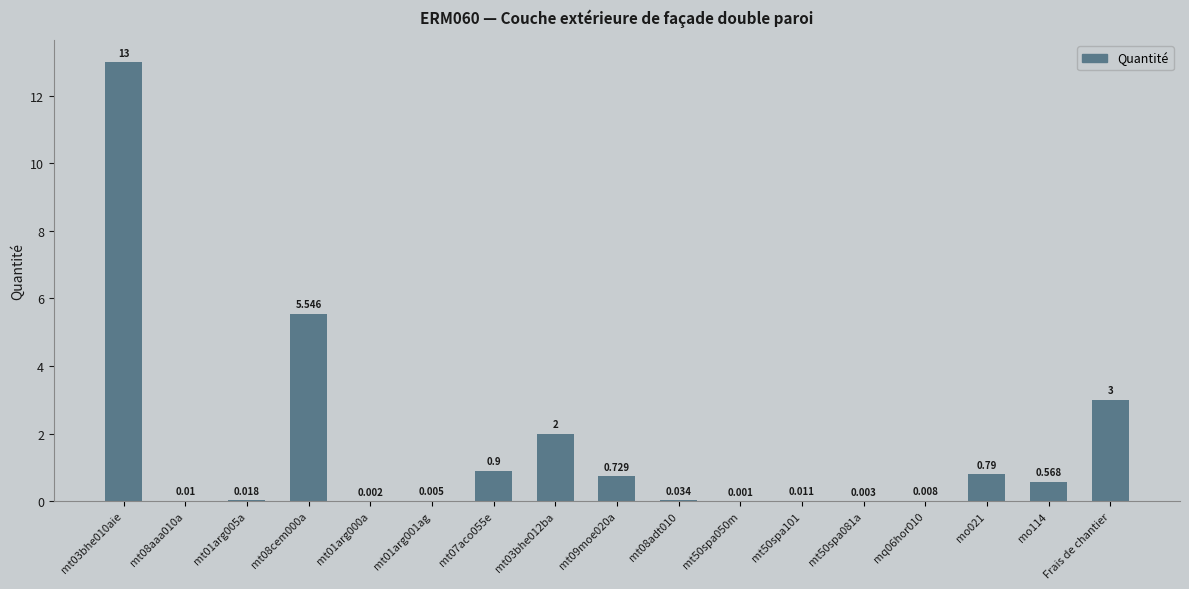

Between Frais de chantier and mt09moe020a, which is larger?

Frais de chantier